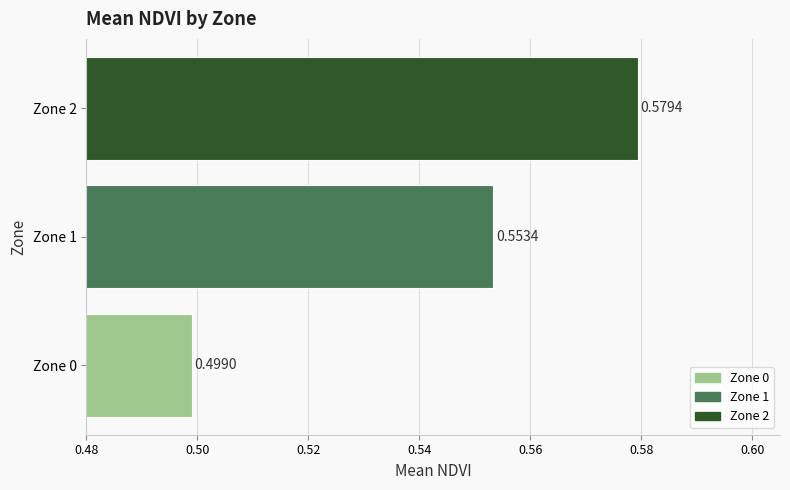

What is the sum of the values at Zone 2 and Zone 1?

1.1